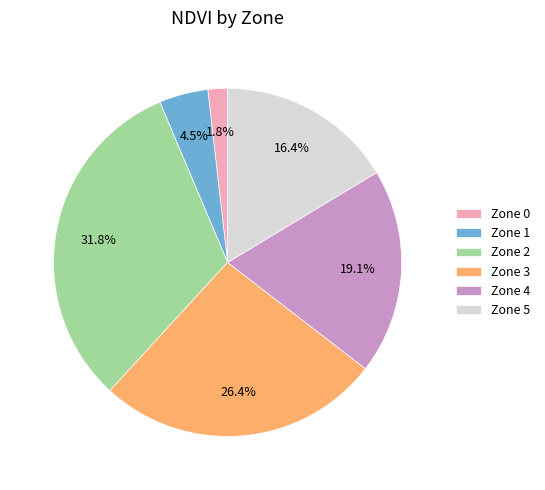

Is there a majority slice in this chart?

No